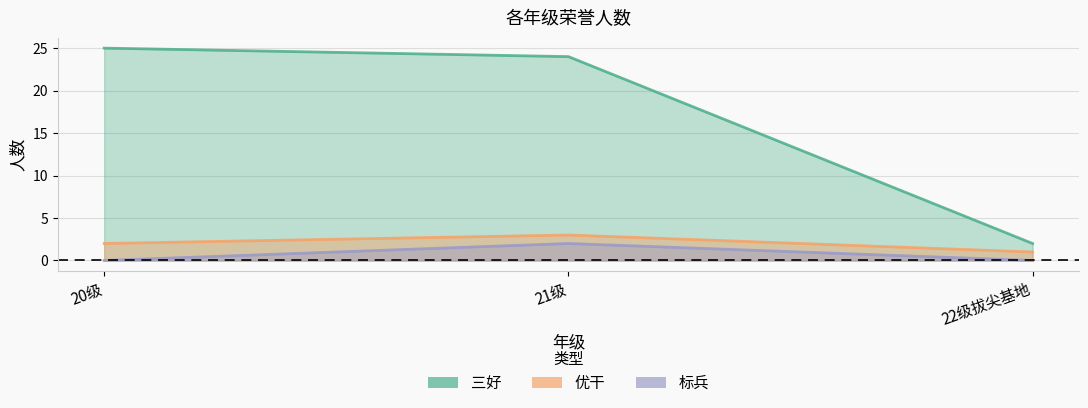

Which category has the highest value in the 优干 series?

21级